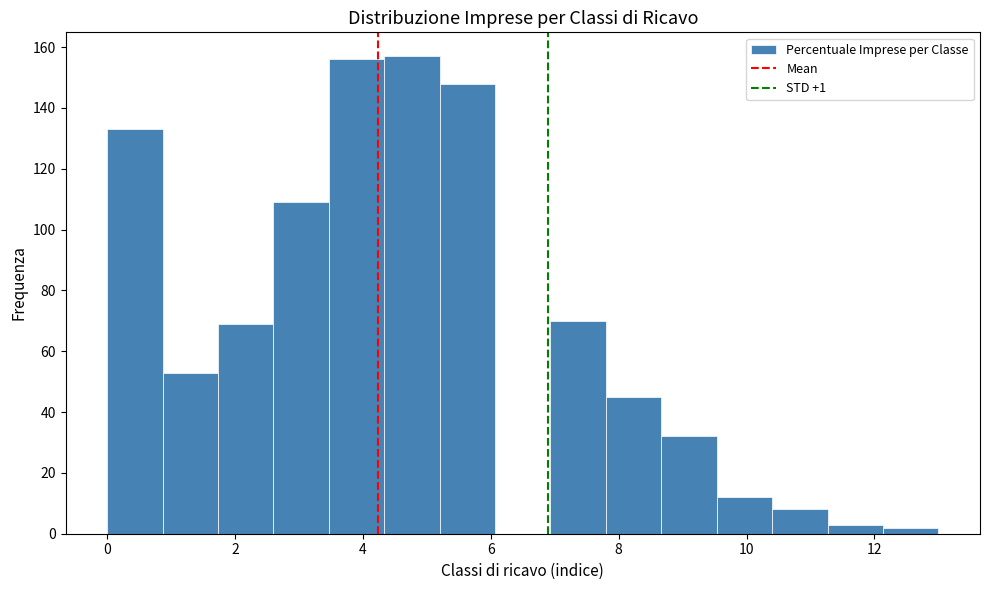

What is the height of the bar covering 4.4 to 5.2 on the x-axis? Neither the bar edges nor the heights are printed on the chart, so give them approximately, as read against the axes.

158